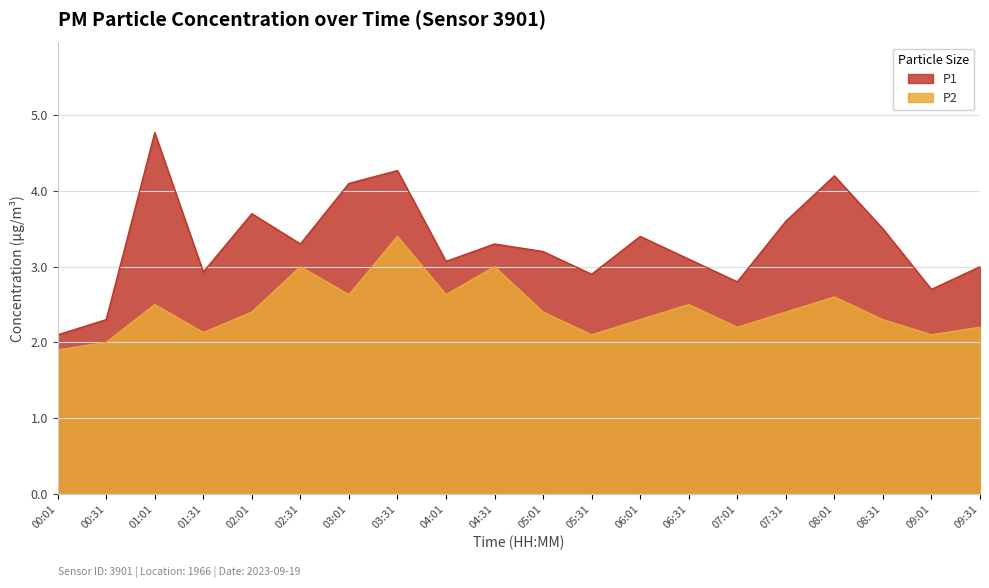

List the labels in order of P2 value, largest first.

03:31, 02:31, 04:31, 03:01, 04:01, 08:01, 01:01, 06:31, 02:01, 05:01, 07:31, 06:01, 08:31, 07:01, 09:31, 01:31, 05:31, 09:01, 00:31, 00:01